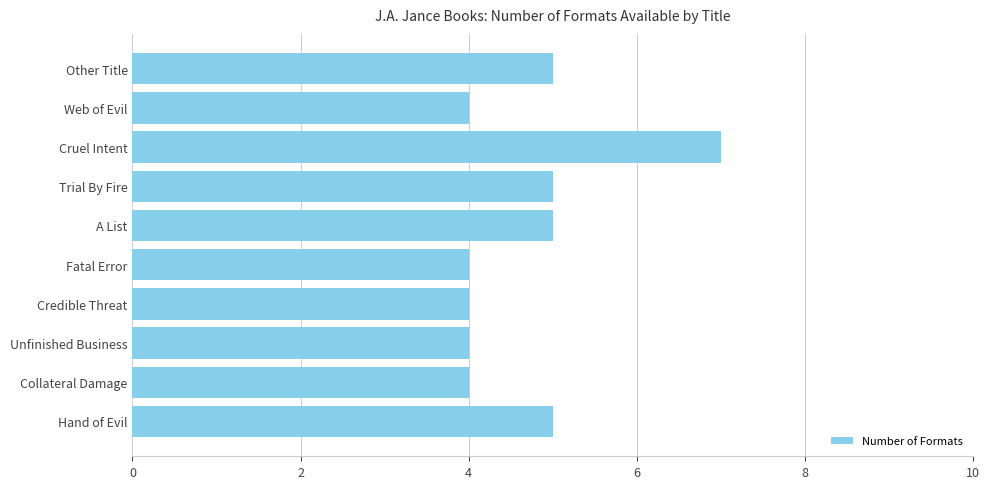

What is the difference between the maximum and minimum values?

3